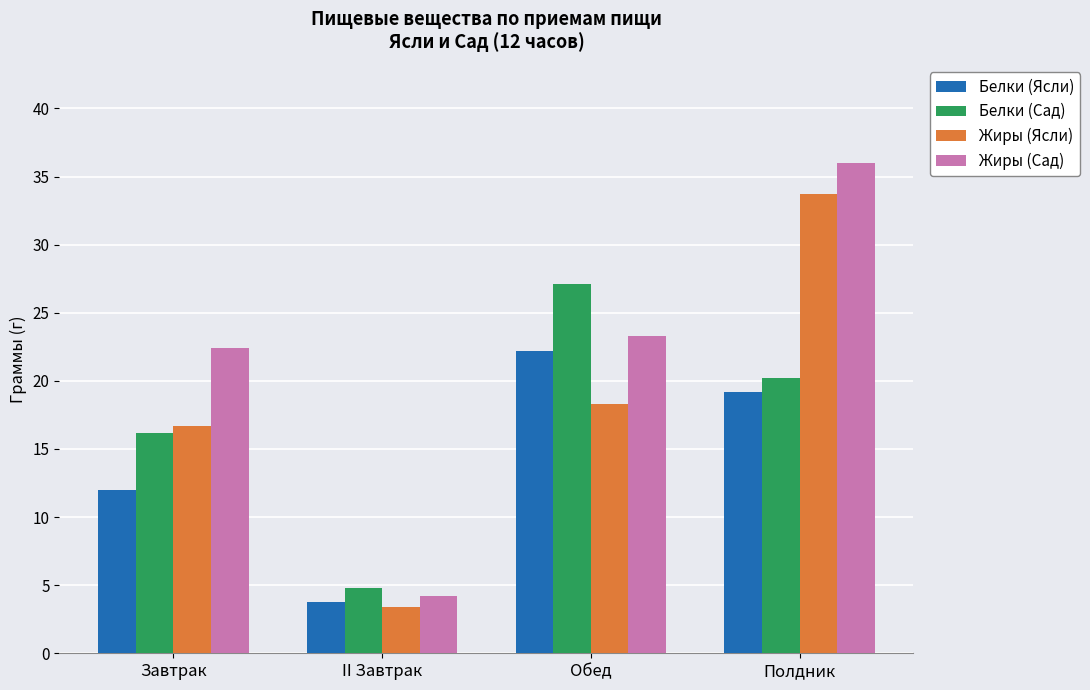

Which series has the widest spread of values?

Жиры (Сад)